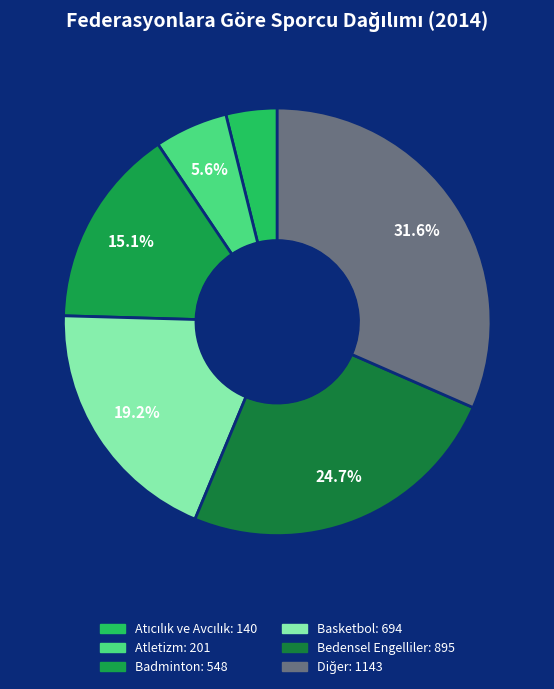

How many segments does this pie chart have?

6